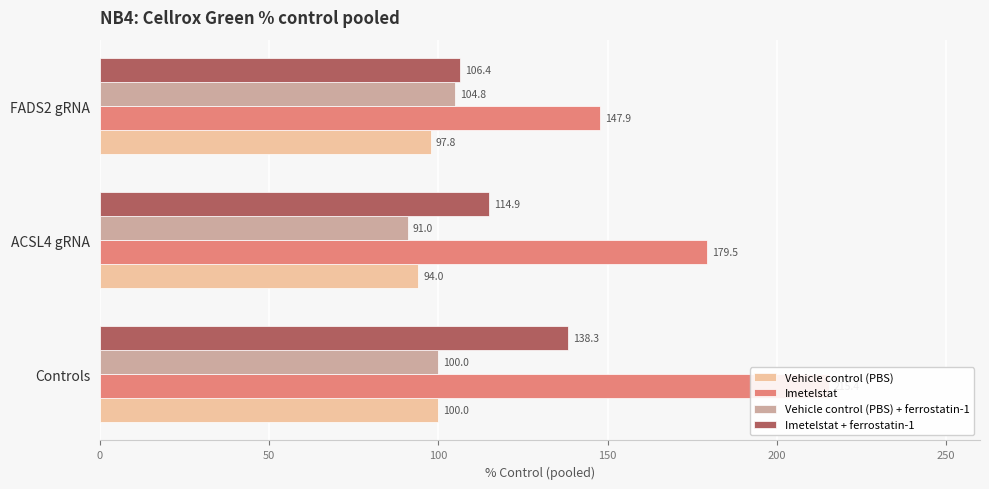

Is the value of Imetelstat at ACSL4 gRNA greater than the value of Imetelstat + ferrostatin-1 at FADS2 gRNA?

Yes